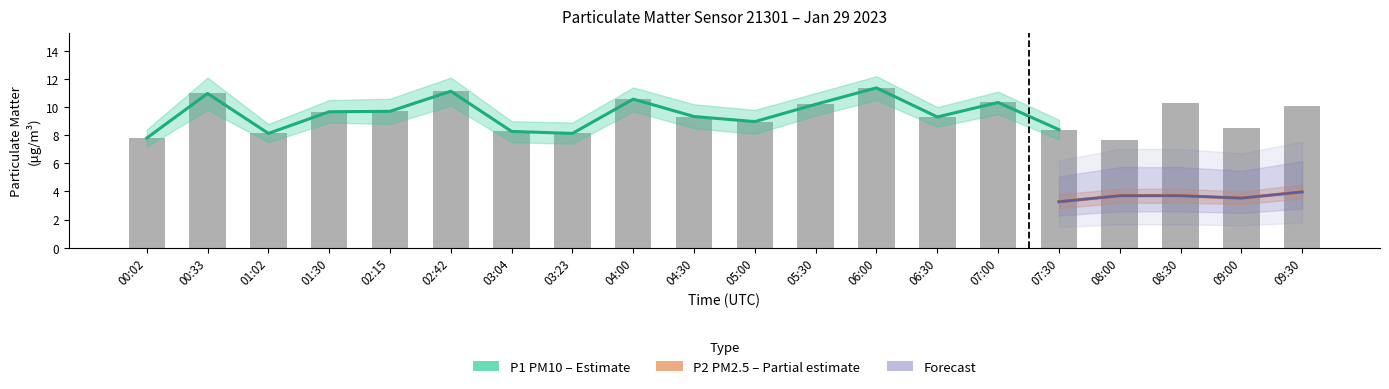

What is the difference between the maximum and minimum values?

3.7